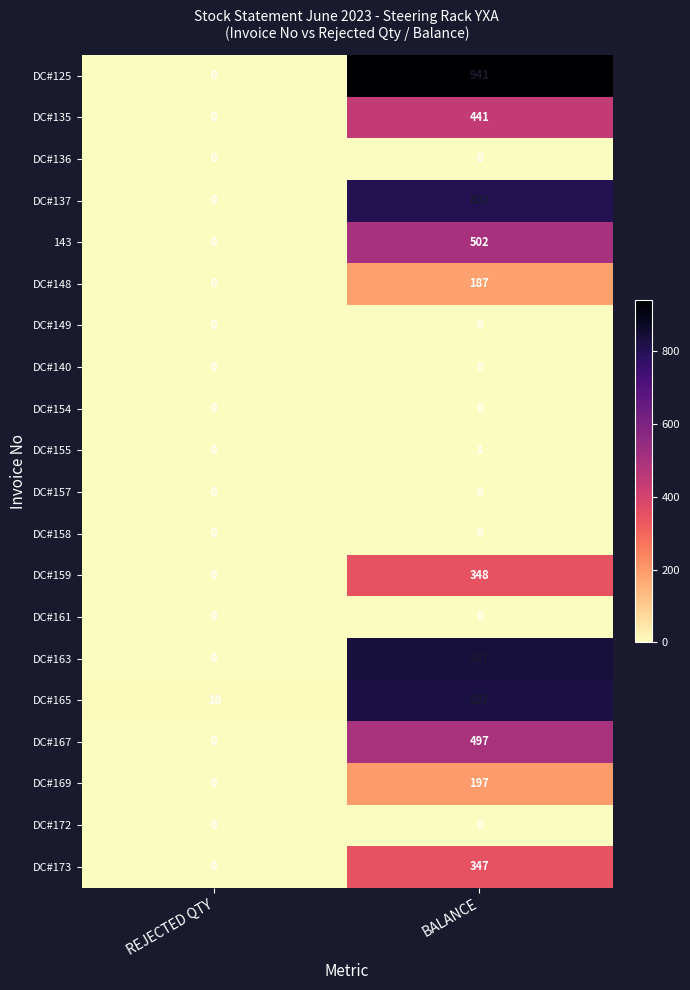

What is the total value across all series at REJECTED QTY?

10